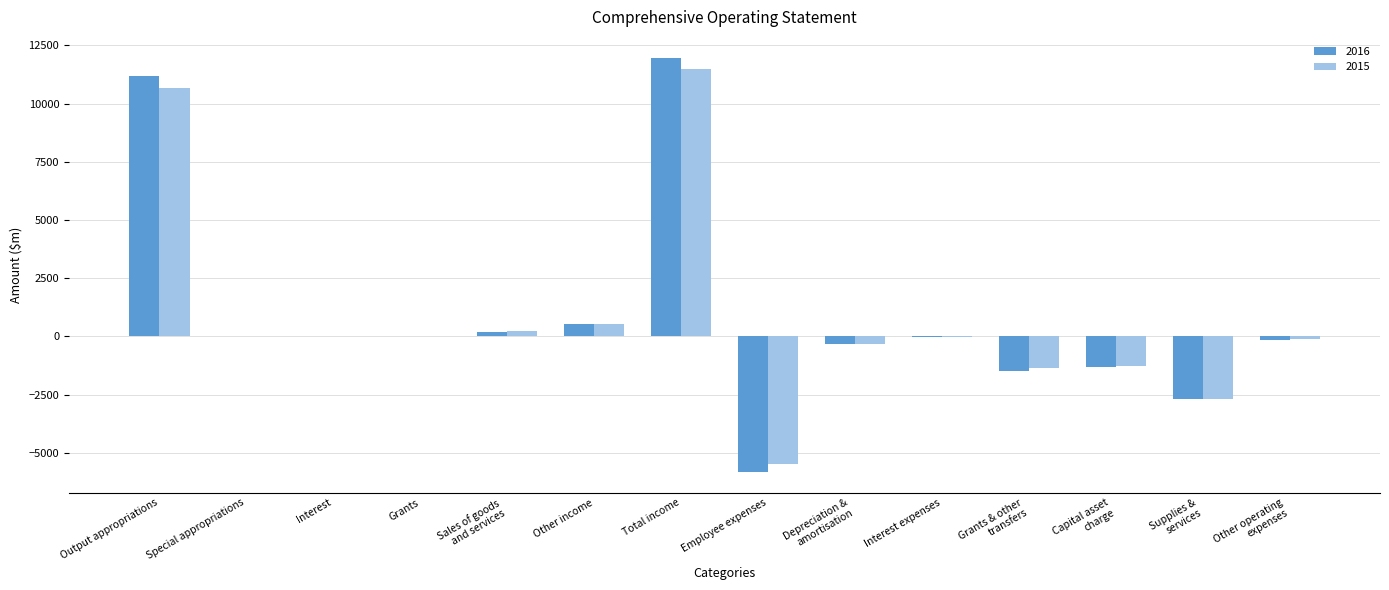

What is the maximum value for 2015?

11460.7